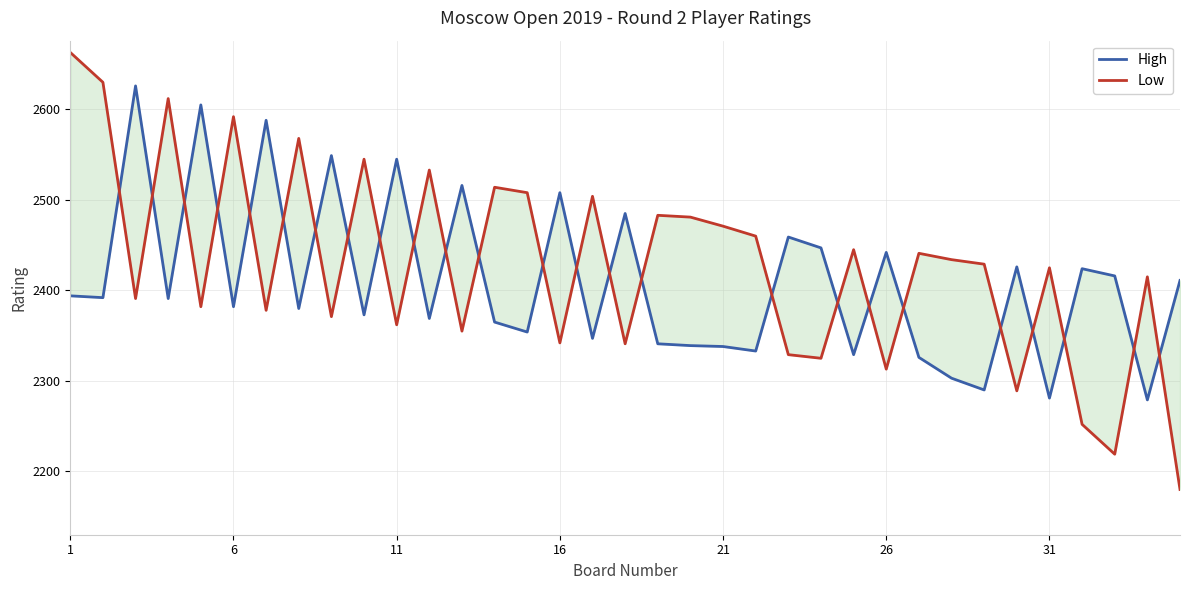

Which series ends up on top after the final intersection of Low and High?

High